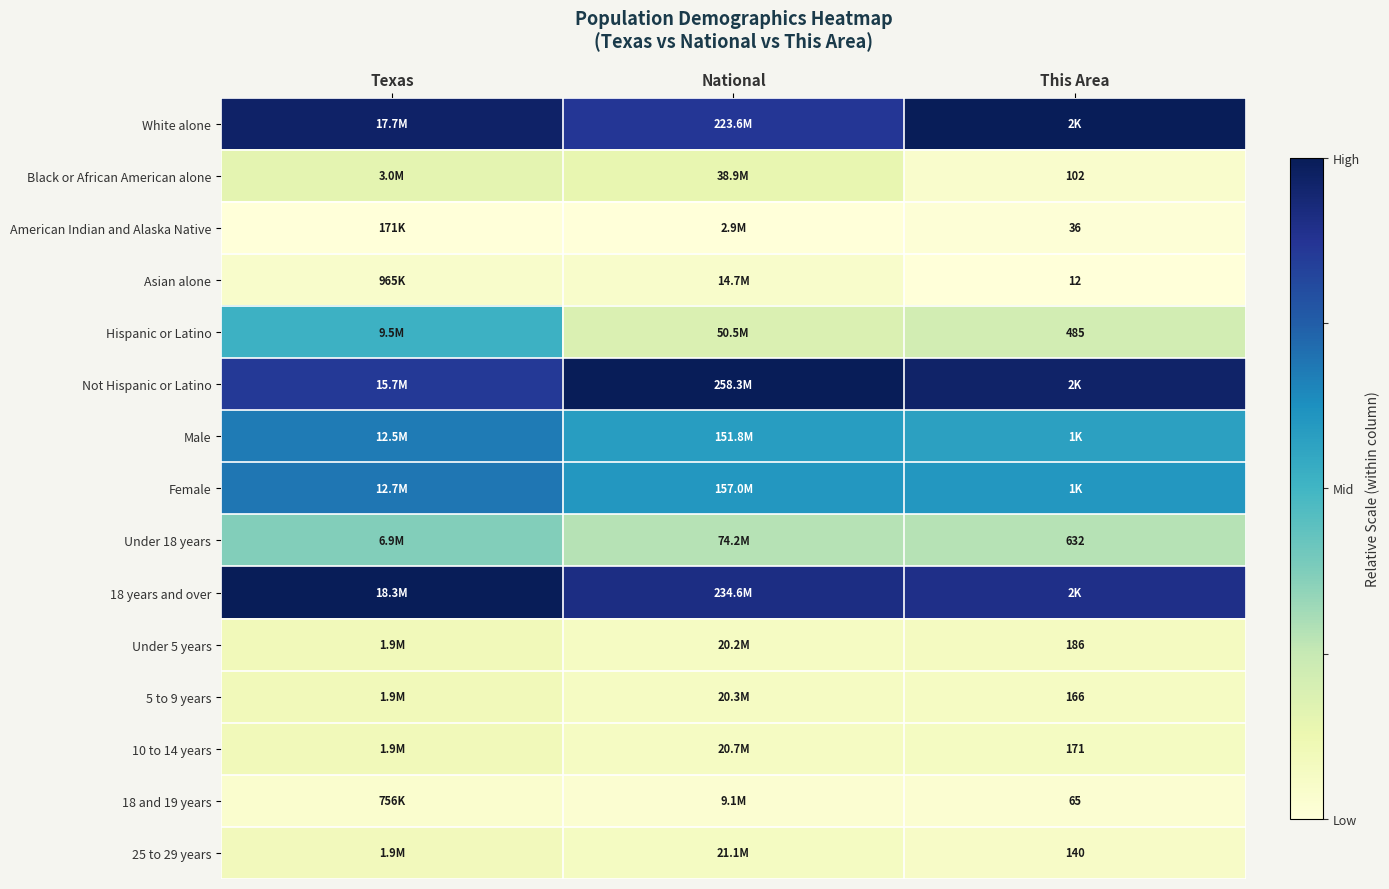

True or false: 18 and 19 years has a value of 0.0 at National.

False